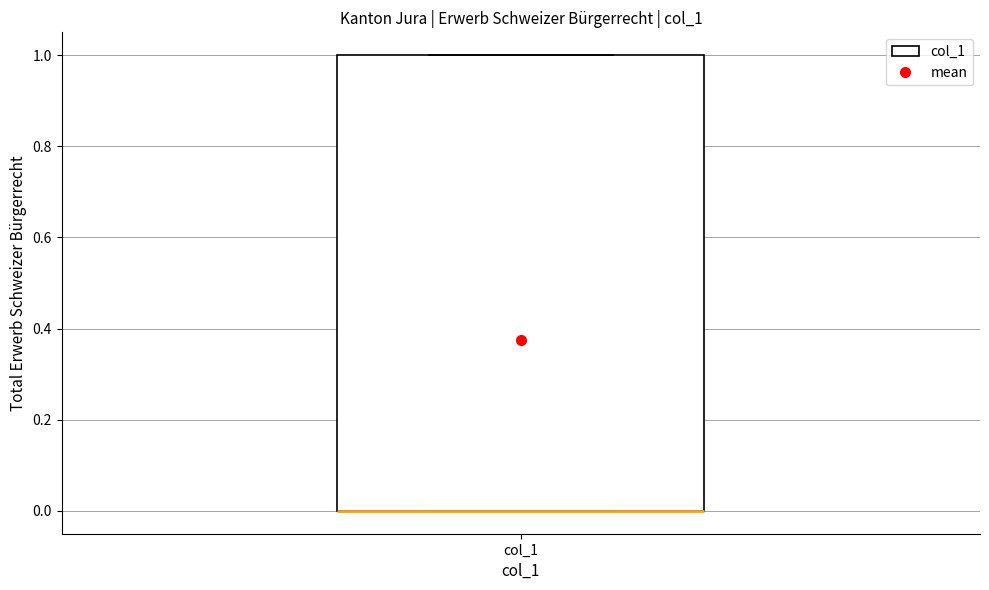

Read this box plot against the y-axis: the position of the median line, the range covered by the box, and the ends of both whiskers. The values are not printed on the chart, so give them approximately, as read against the axis.

median 0 (drawn on the box's lower edge), box 0 to 1, whiskers 0 to 1